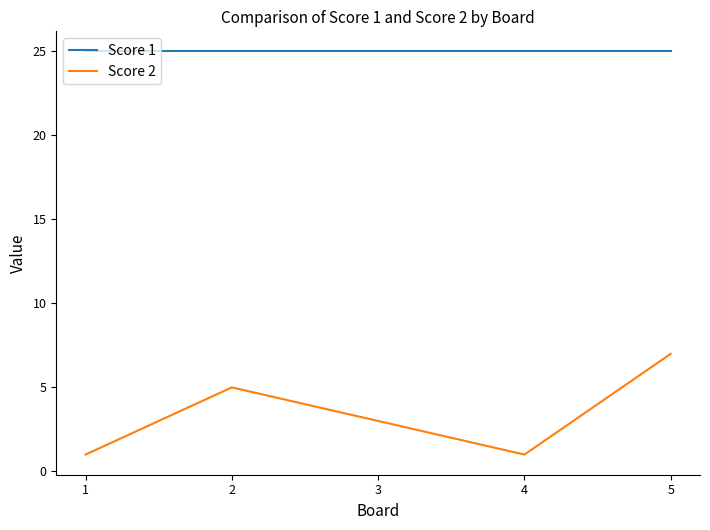

Rank the series by their average value, from highest to lowest.

Score 1, Score 2